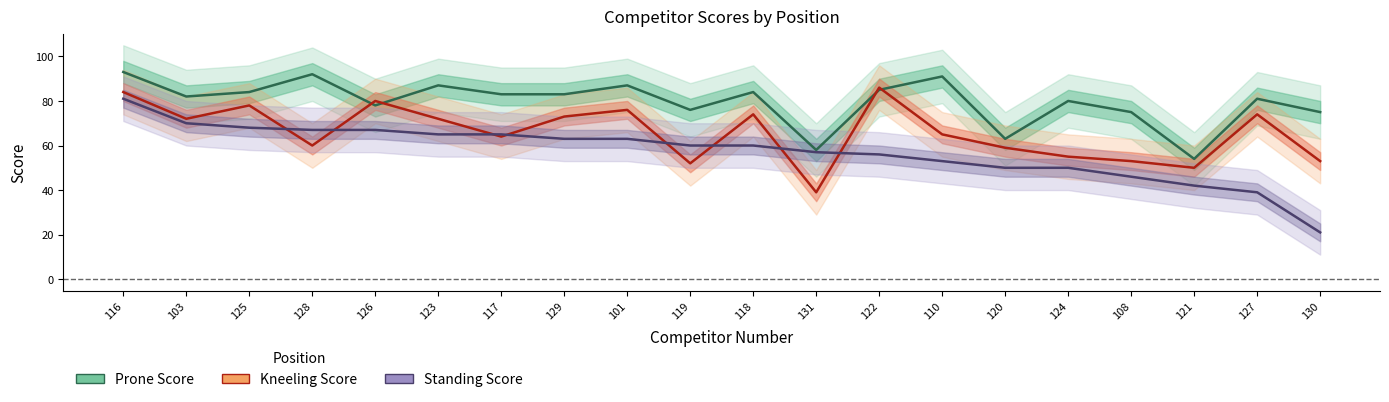

Is the value of Prone Score at 108 greater than the value of Standing Score at 122?

Yes